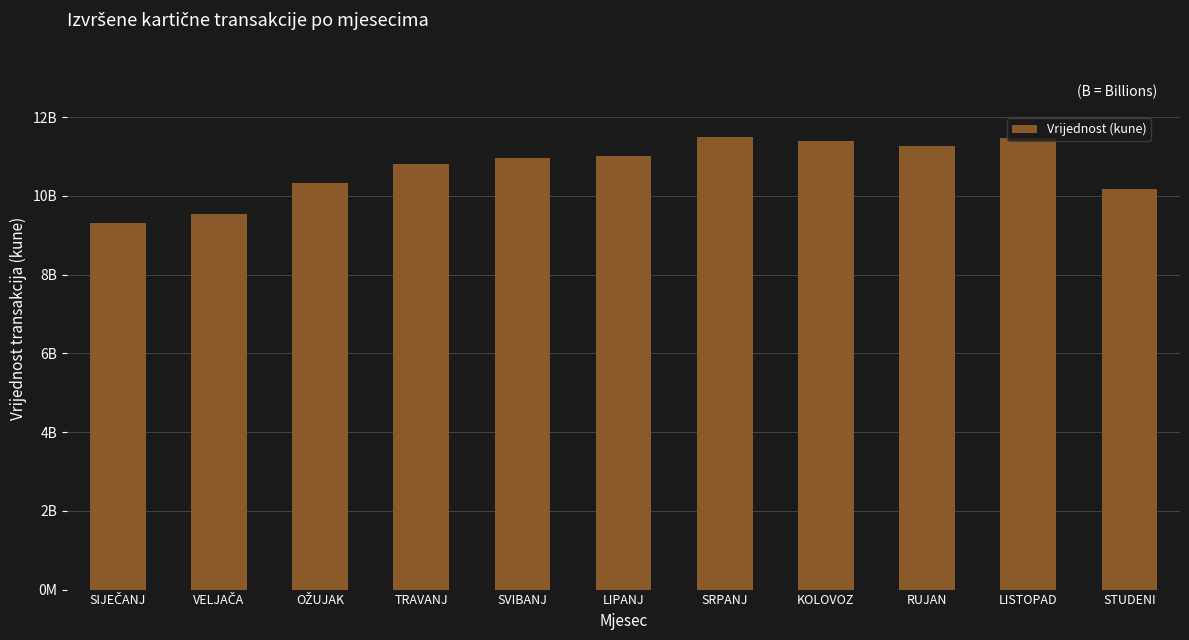

Approximately how many times larger is the value at LIPANJ compared to SVIBANJ?

1.0